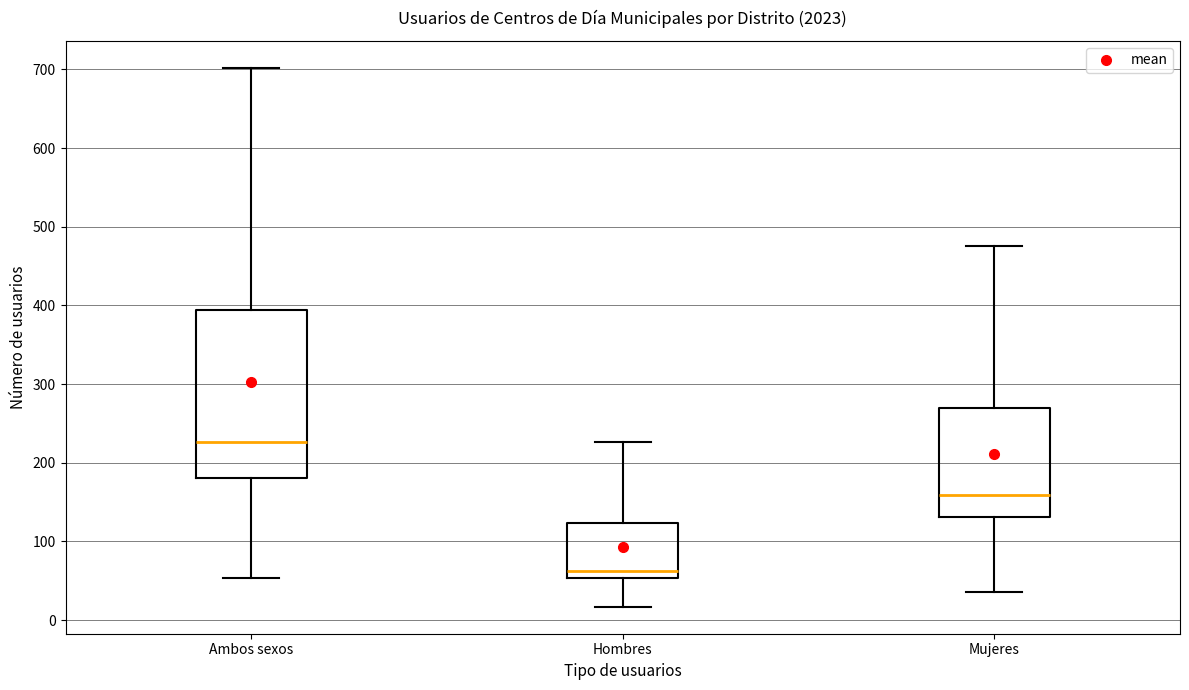

Where does the upper whisker of the box for Mujeres end on the y-axis? The values are not printed on the chart, so give them approximately, as read against the axis.

480